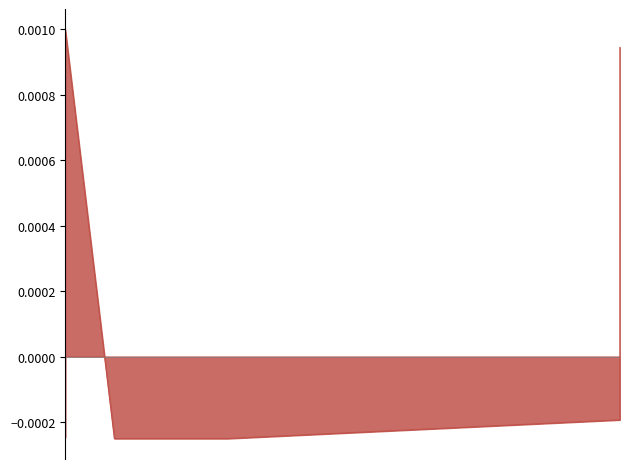

True or false: there are more than 0 points higher than both neighbors.

True